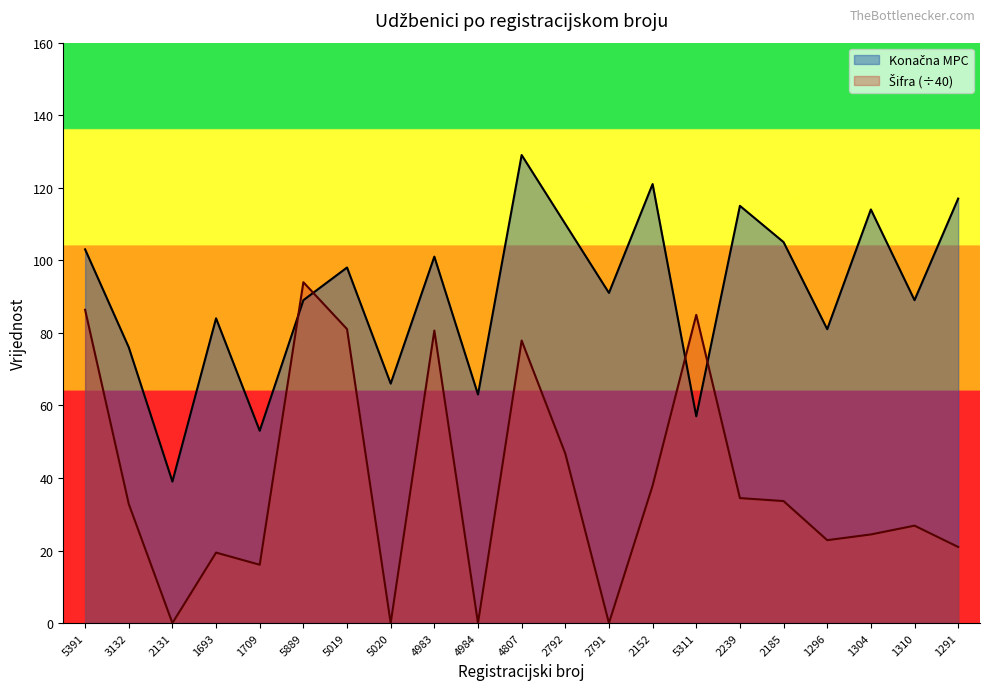

True or false: Sifra has a value of 0.0 at 2131.

True